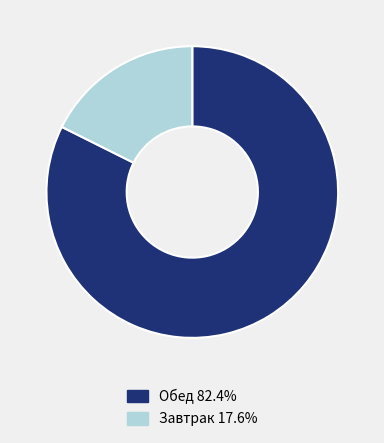

Does any single category account for the majority?

Yes